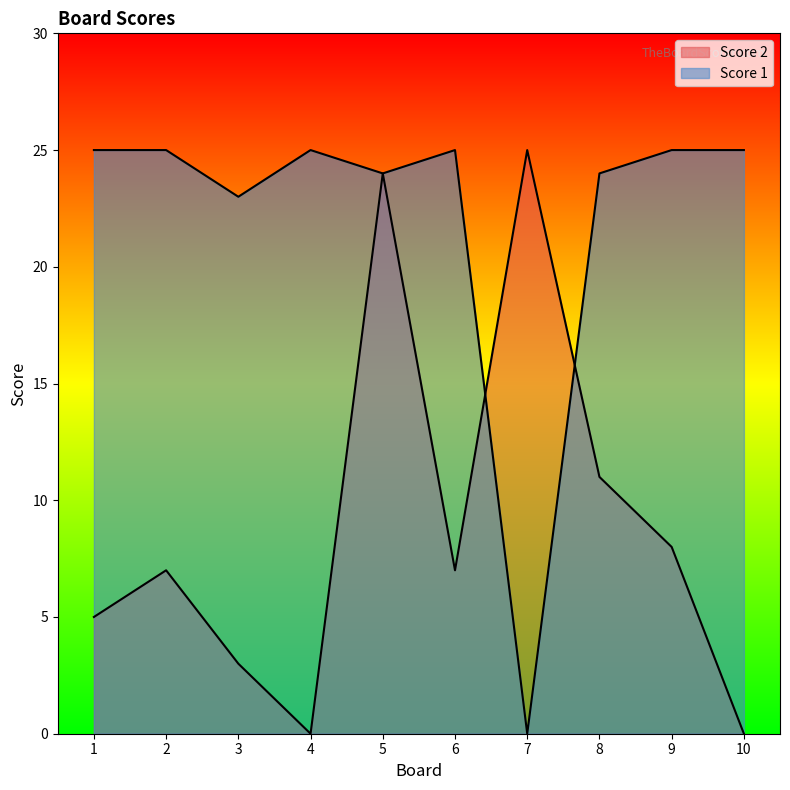

What is the value of the Score 2 point at the 9th from the left?

8